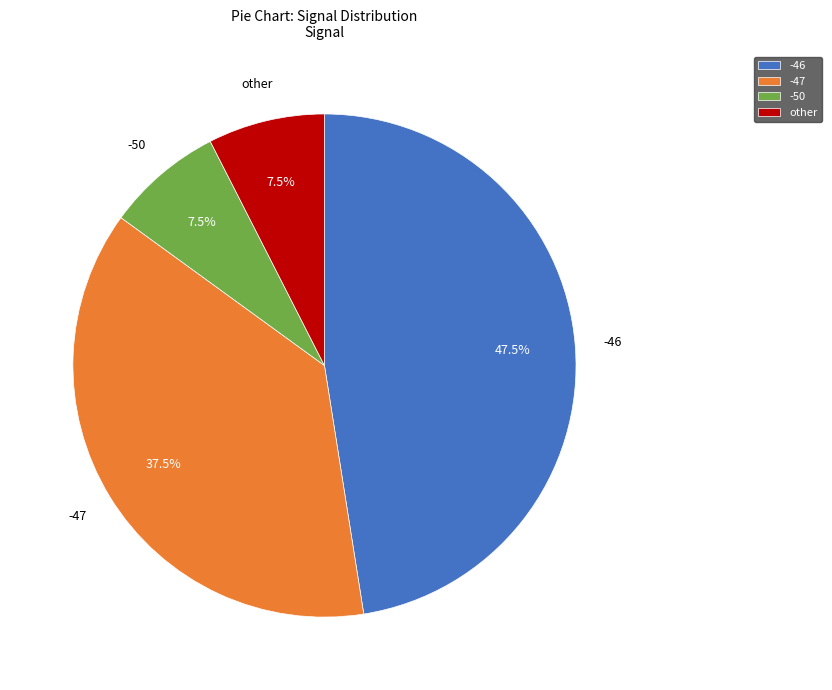

Is the sum of -46 and -47 greater than half?

Yes